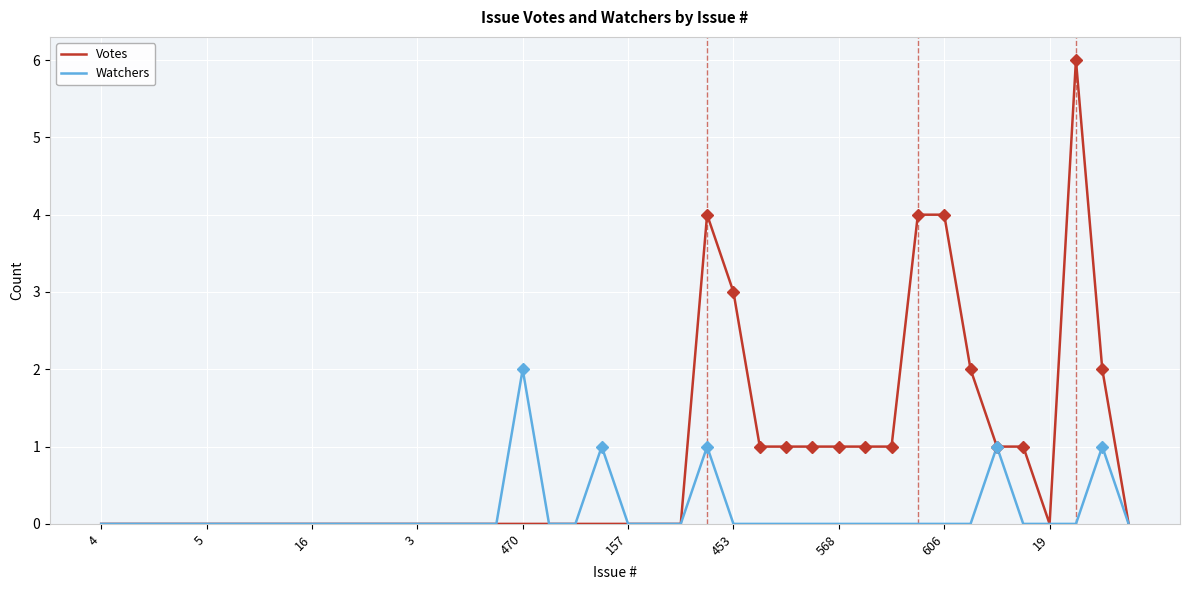

Is this an area chart (filled region under the line)?

No